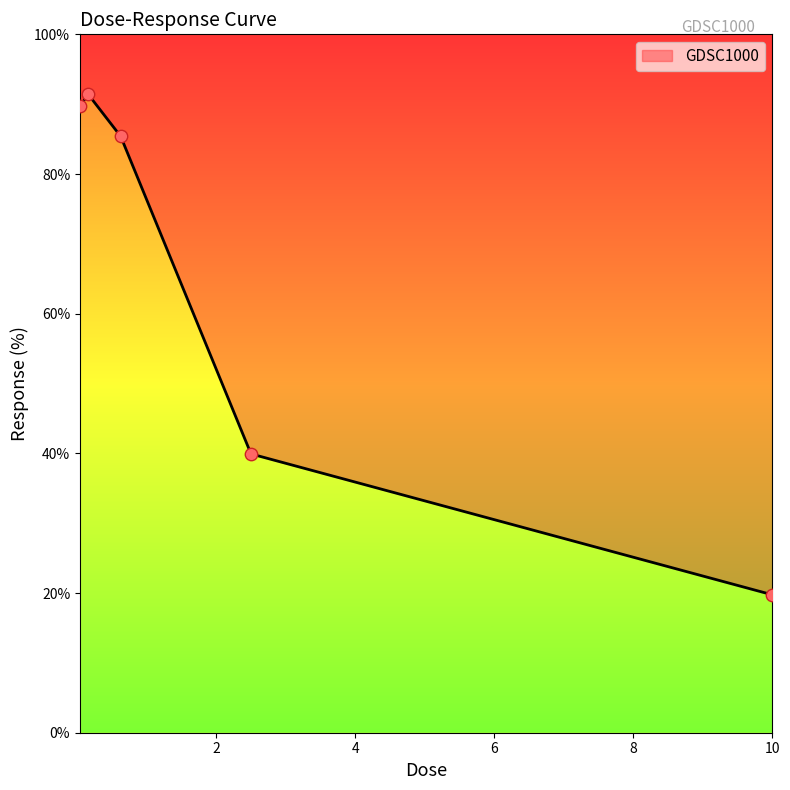

Which has a higher value, 0.15625 or 0.0390625?

0.15625